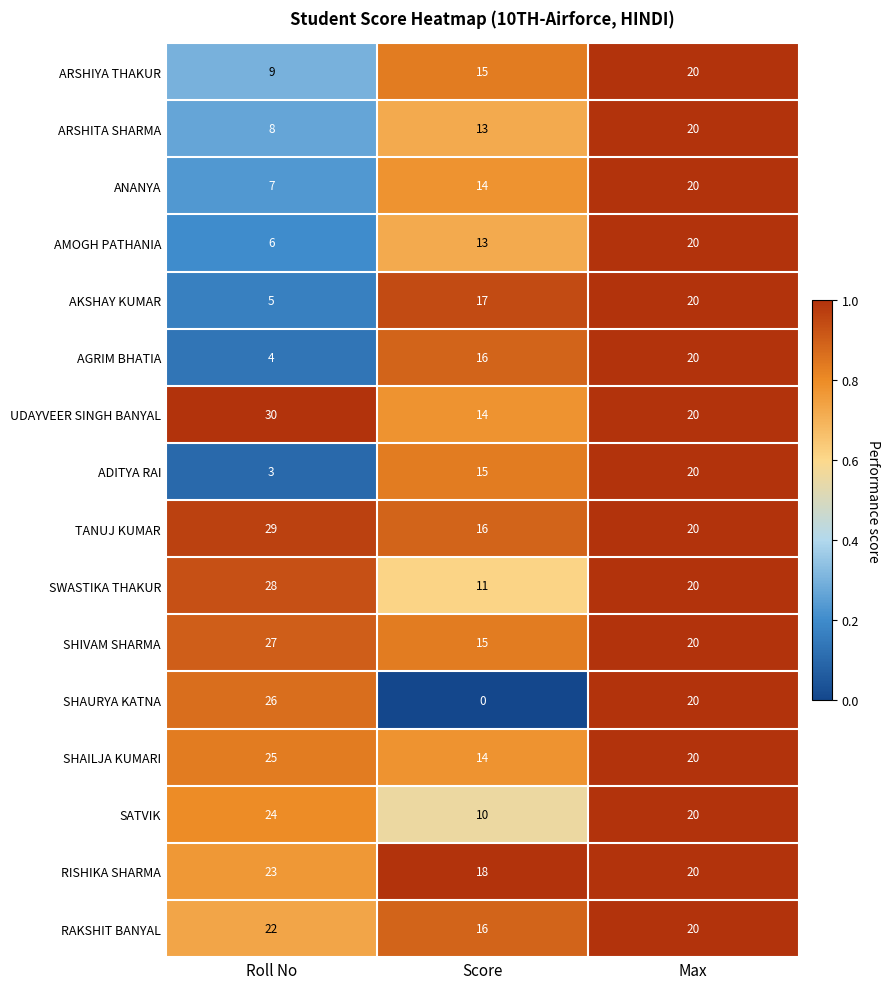

How many distinct data groups are displayed?

16